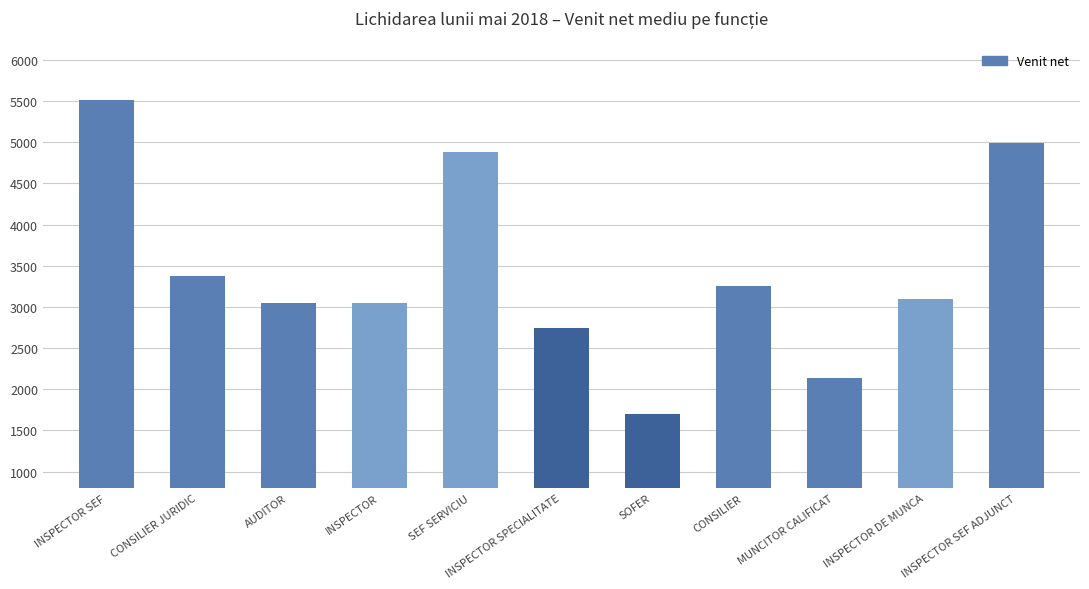

True or false: the data shows 2746 at INSPECTOR SPECIALITATE.

True